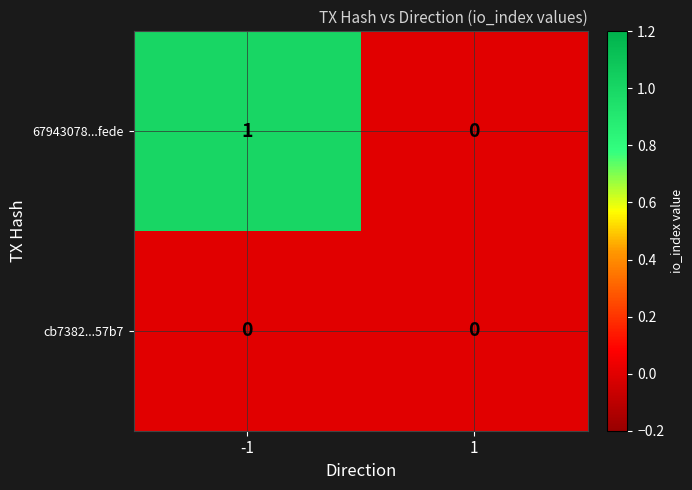

Which series has the widest spread of values?

67943078...fede